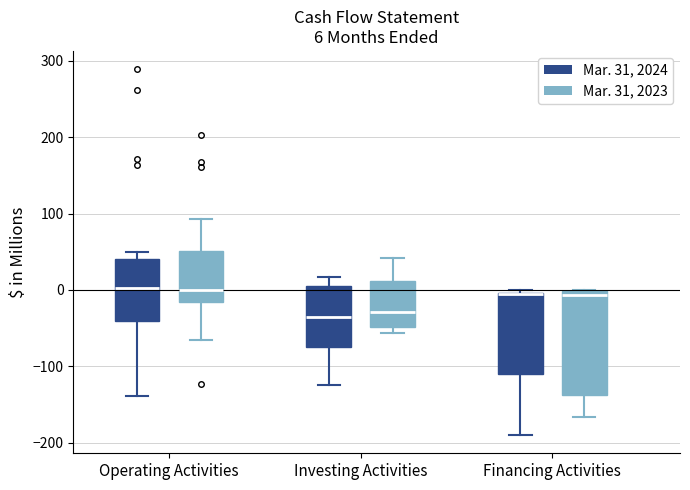

Comparing the boxes themselves (not the whiskers), which one is the tallest?

Financing Activities (Mar. 31, 2023)